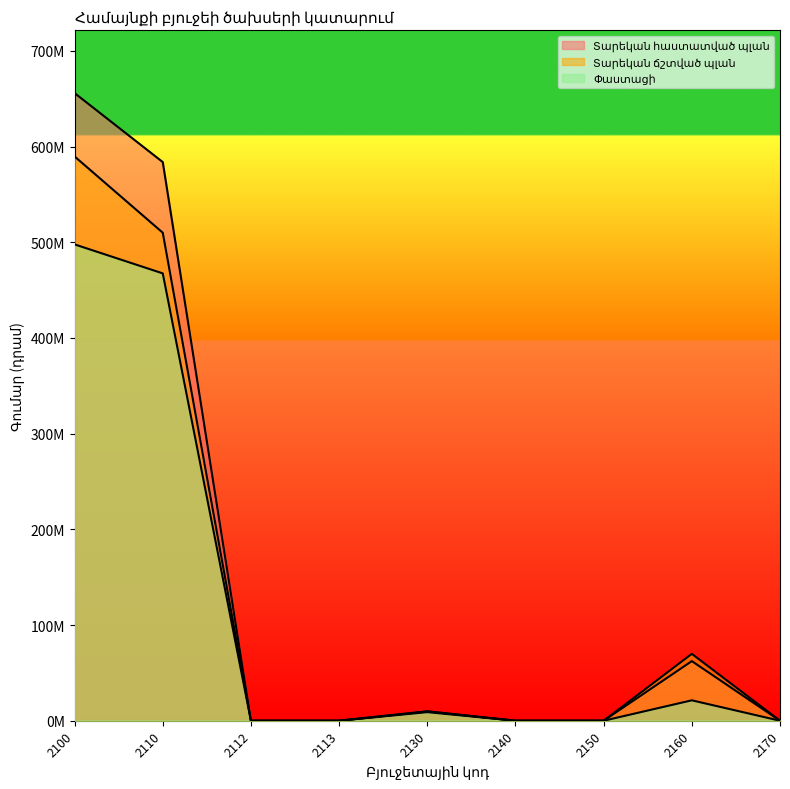

Rank the categories by Տարեկան հաստատված պլան value from highest to lowest.

2100, 2110, 2160, 2130, 2112, 2113, 2140, 2150, 2170